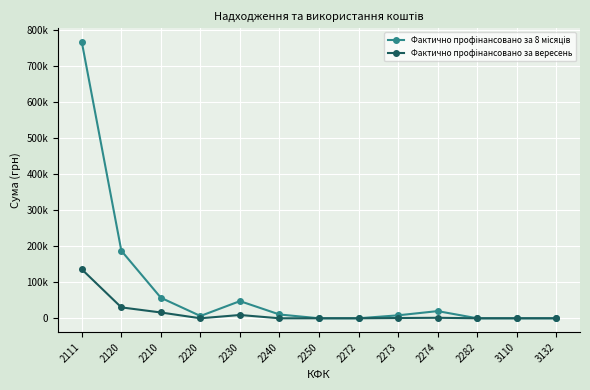

What is the value of the Фактично профінансовано за вересень point at the 2nd from the left?

30280.9